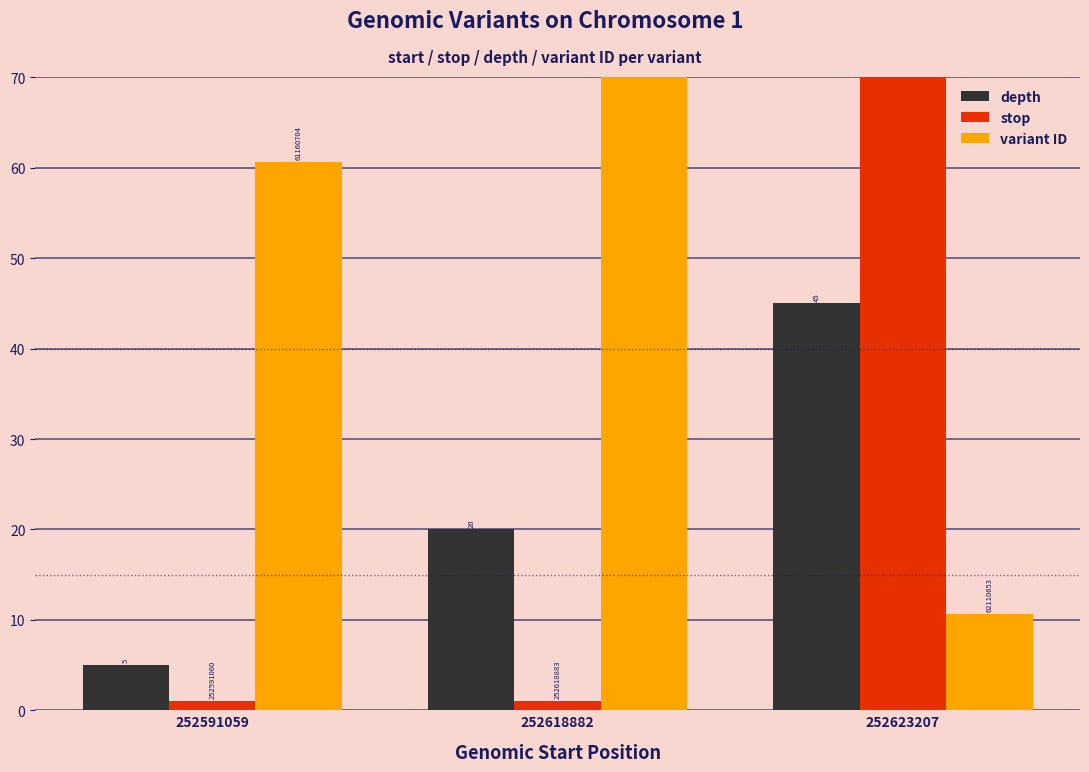

Reading left to right, list all the values displayed in this chart.

depth: 252591059=5.0	252618882=20.0	252623207=45.0
stop: 252591059=1.0	252618882=1.0	252623207=121.0
variant ID: 252591059=60.7	252618882=84.1	252623207=10.7